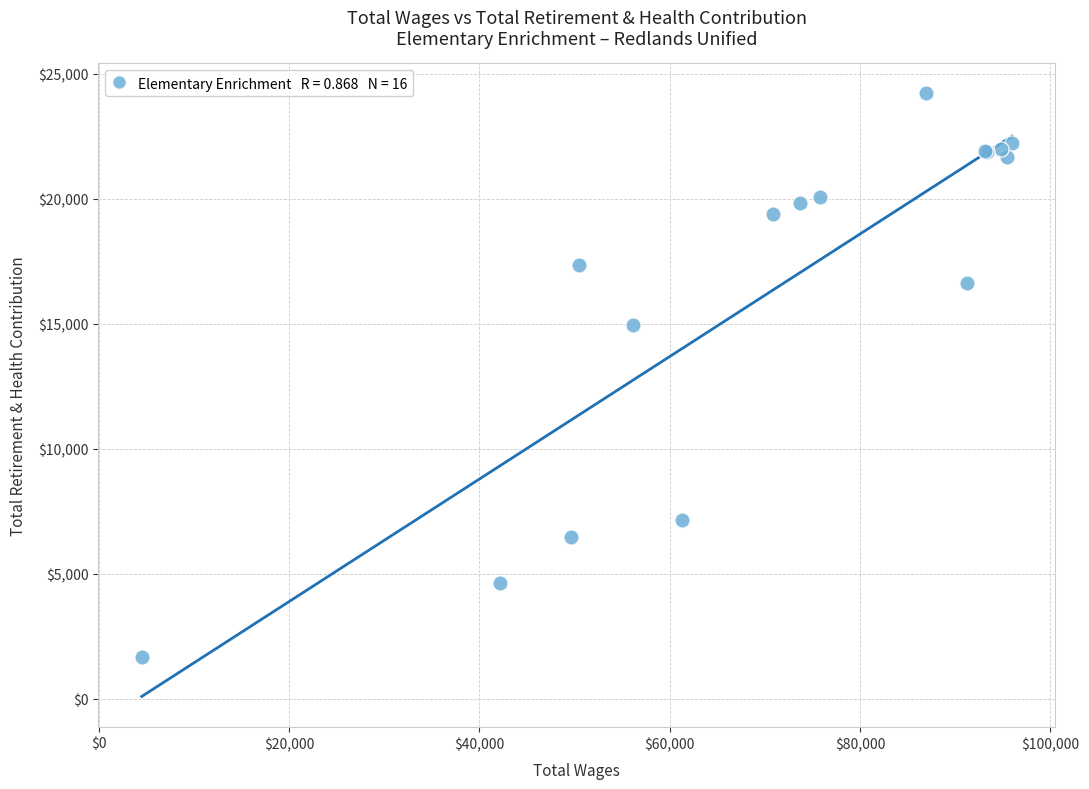

What Y value in the scatter plot is closest to 12945?

14932